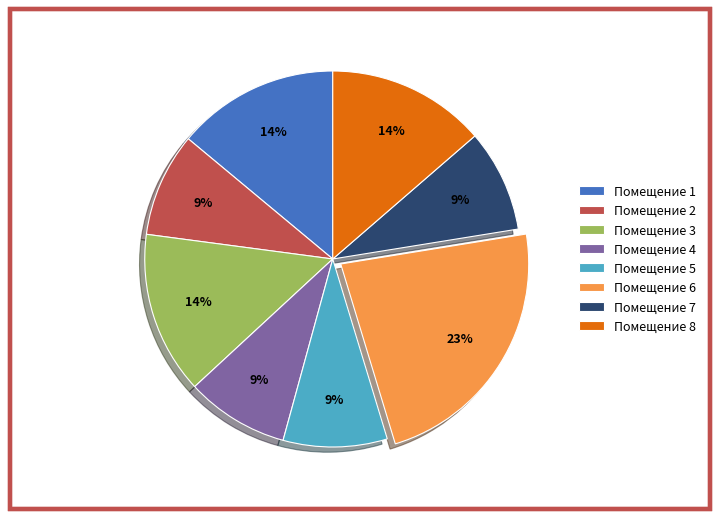

What is the ratio of the value at Помещение 6 to the value at Помещение 5?

2.6